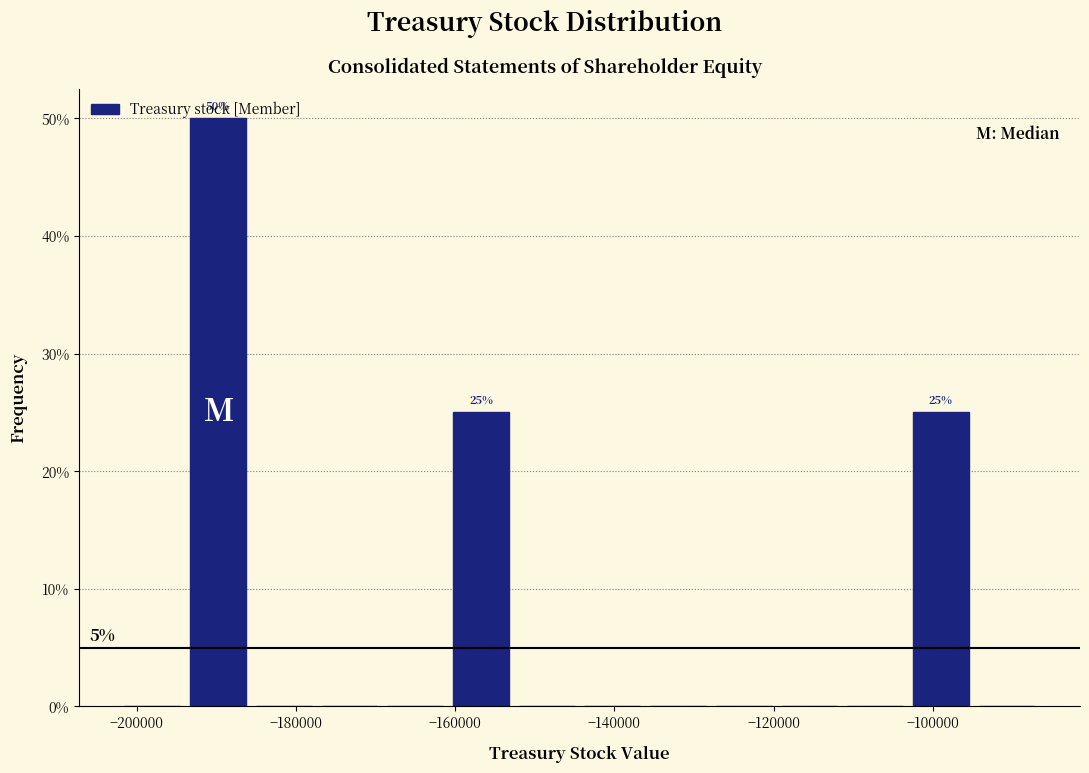

Which range on the x-axis has the tallest bar?

-194000 to -186000